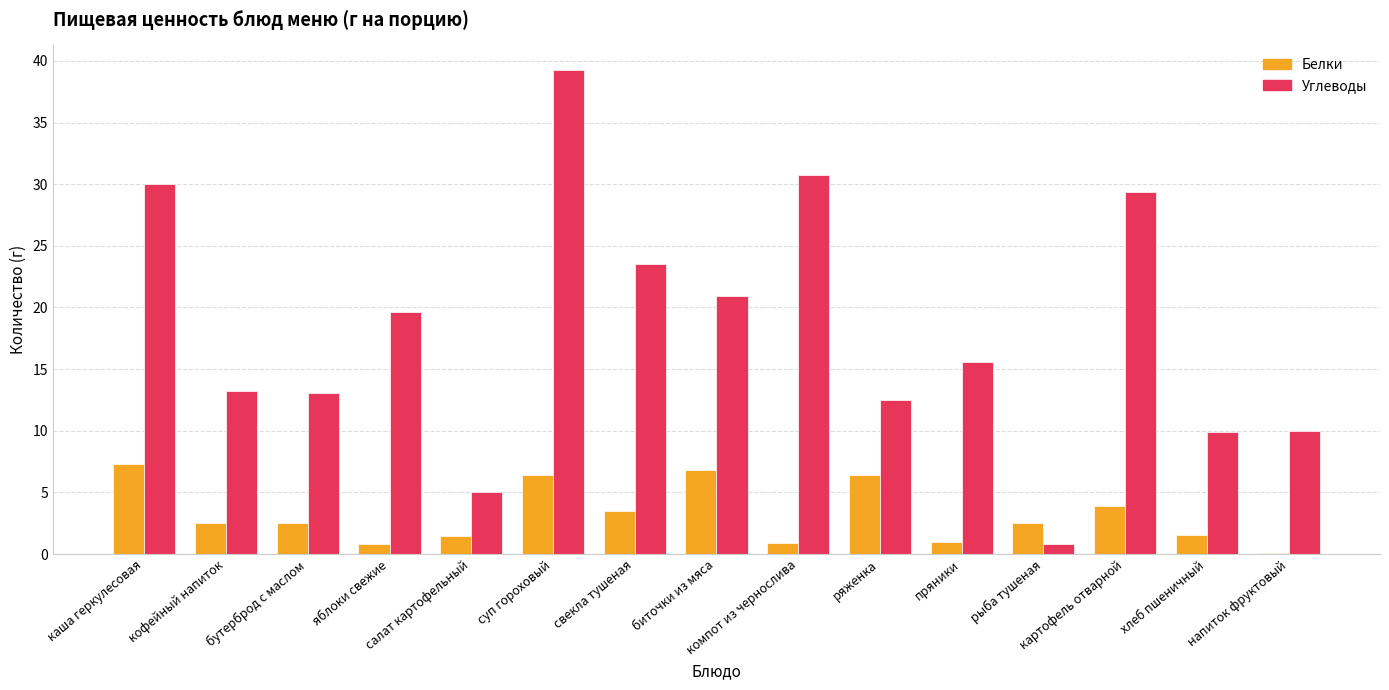

The value of Белки at яблоки свежие is 0.8. True or false?

True